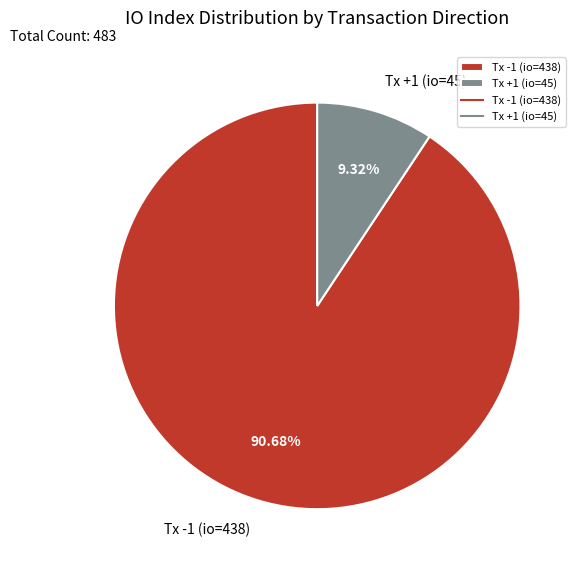

To the nearest percent, what is the difference between the largest and smallest slice percentages?

81%